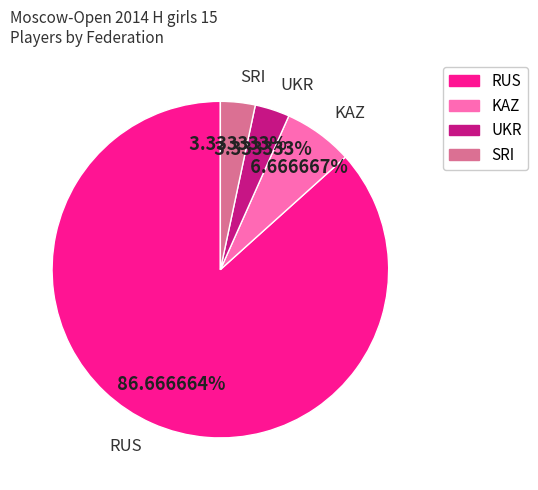

Which category accounts for the majority?

RUS